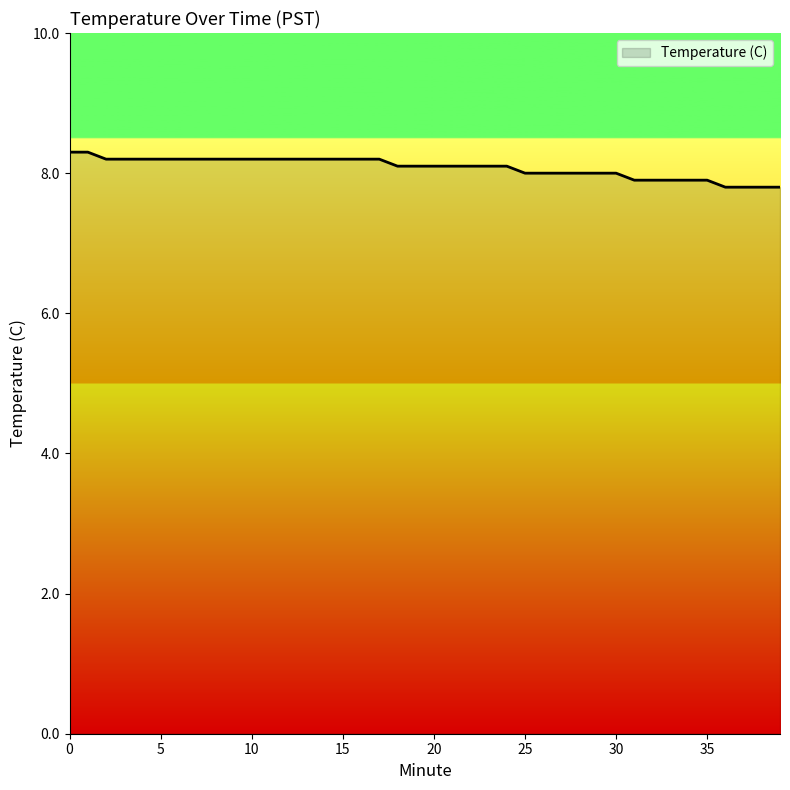

What is the smallest value displayed?

7.8